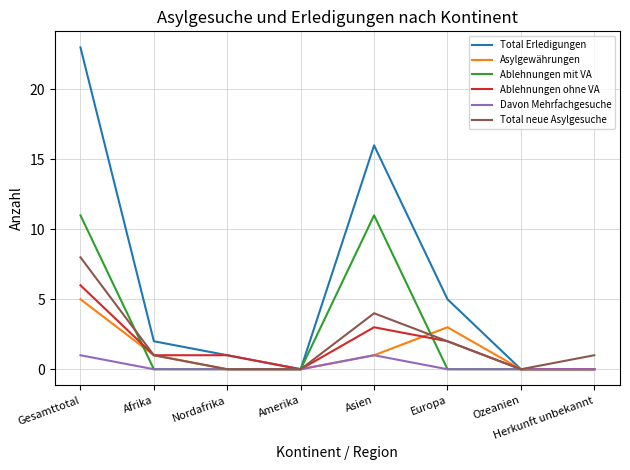

Which series has the largest range (max minus min)?

Total Erledigungen